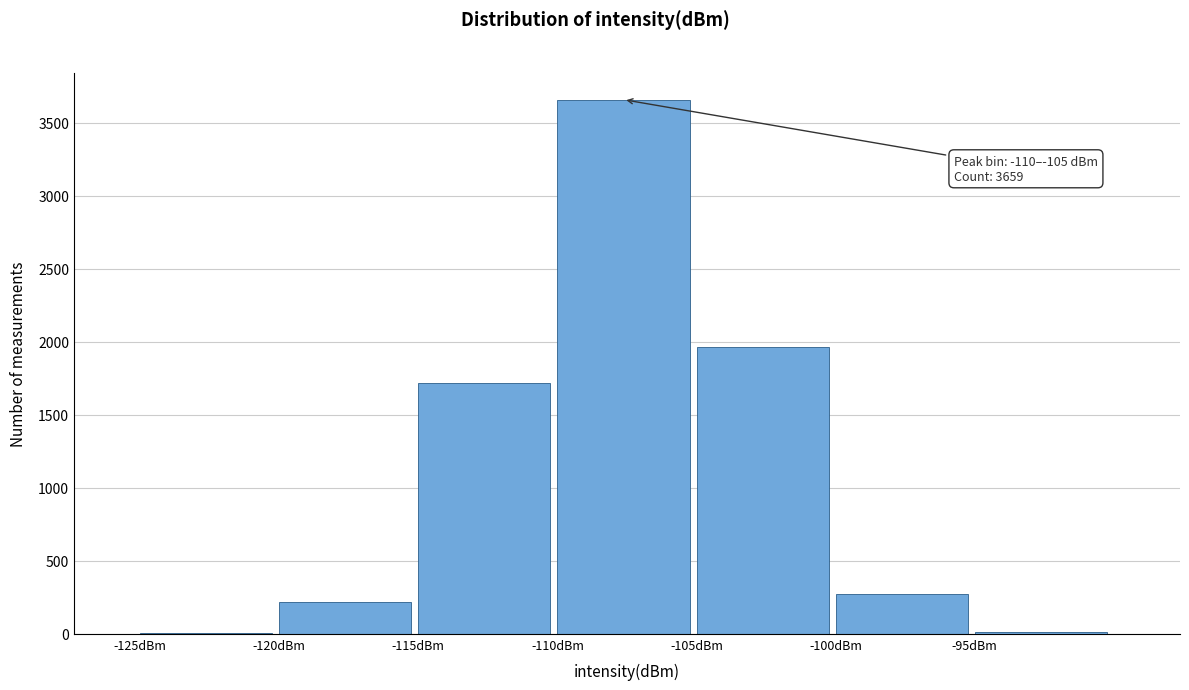

Over which range of the x-axis is the bar tallest?

-110 to -105